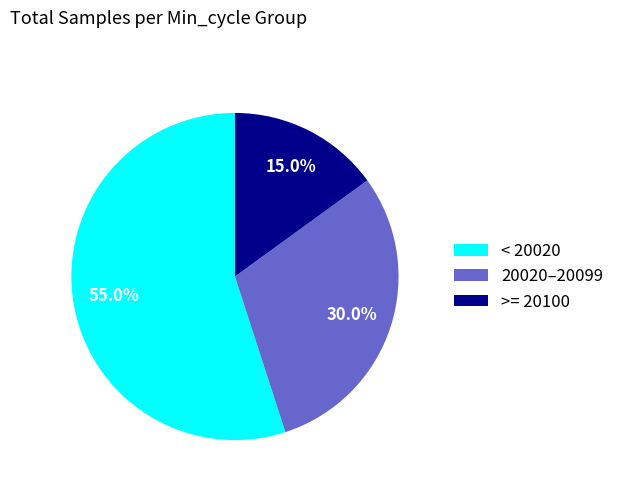

How much of the chart is everything except < 20020?

45.0%